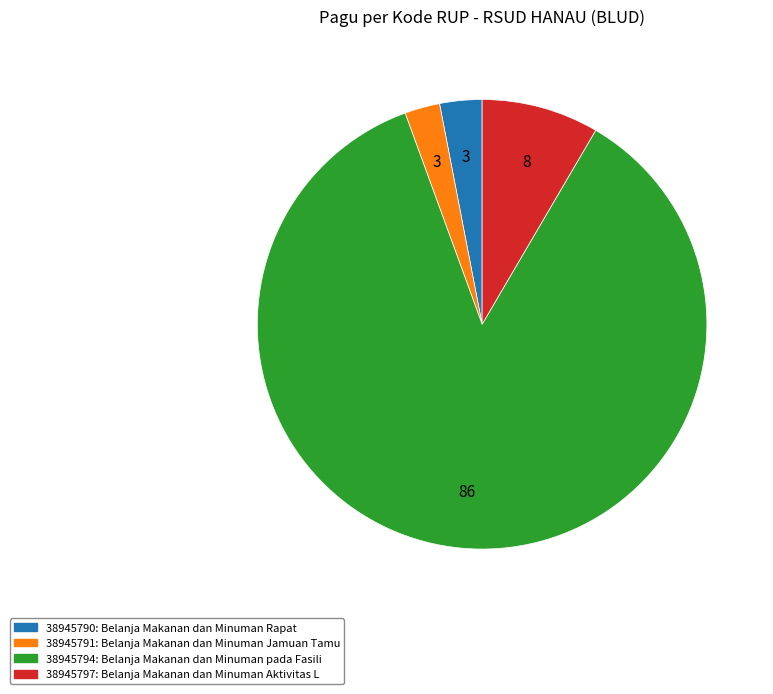

Is it true that 38945794 is 92% of the pie?

False